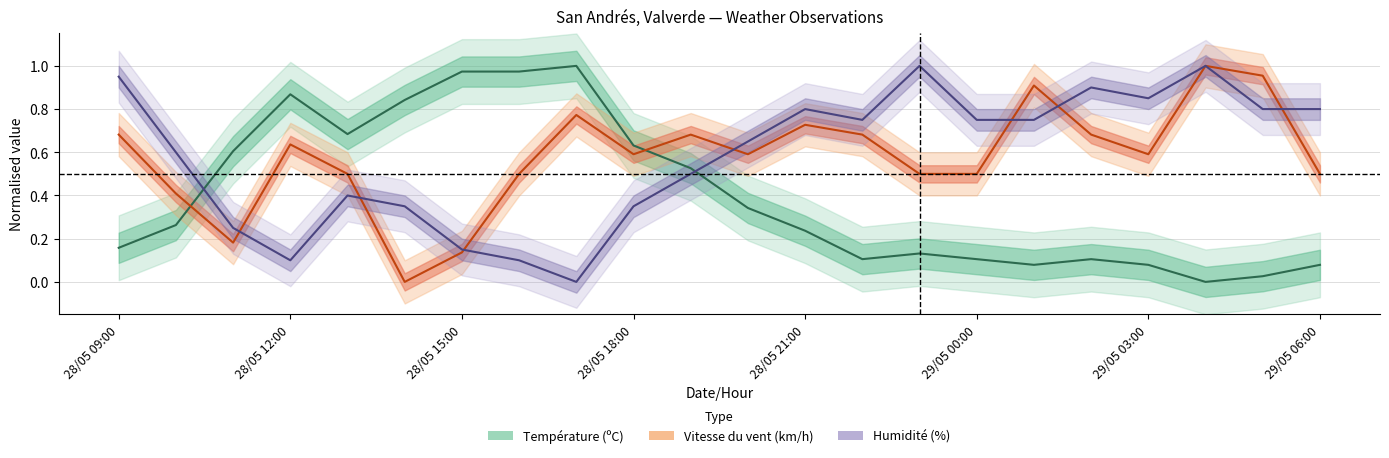

Where is the first local minimum for Humidité (%)?

28/05 12:00